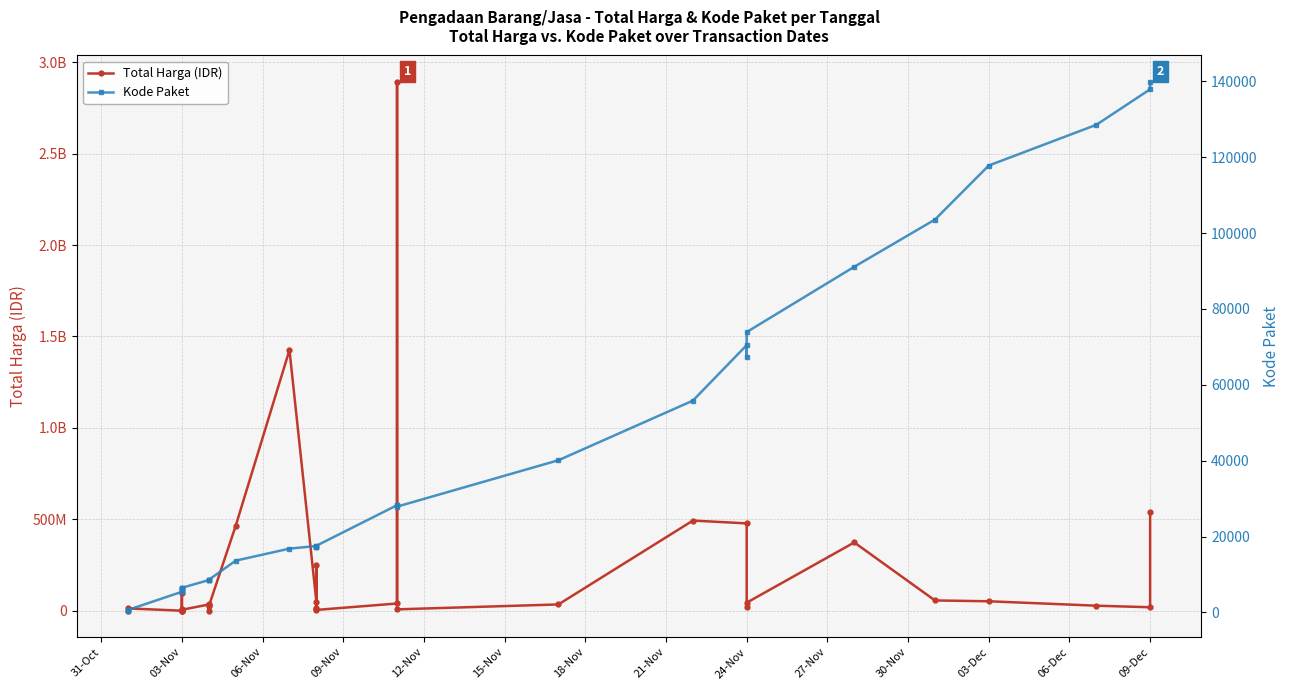

At 30-Nov, list the series in order from smallest to largest.

Kode Paket, Total Harga (IDR)